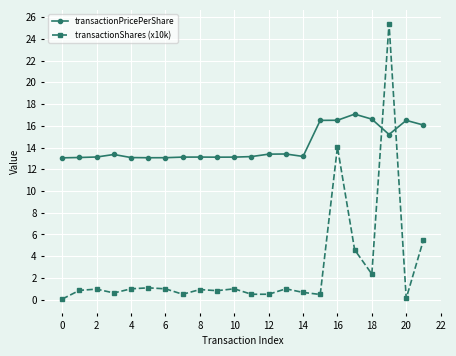

In transactionShares (x10k), how many points are higher than both neighbors (excluding endpoints)?

7